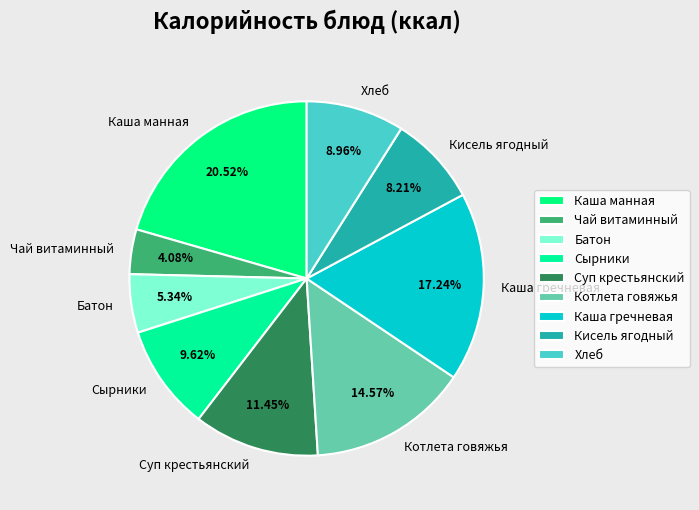

Is there any slice that represents more than half of the pie?

No